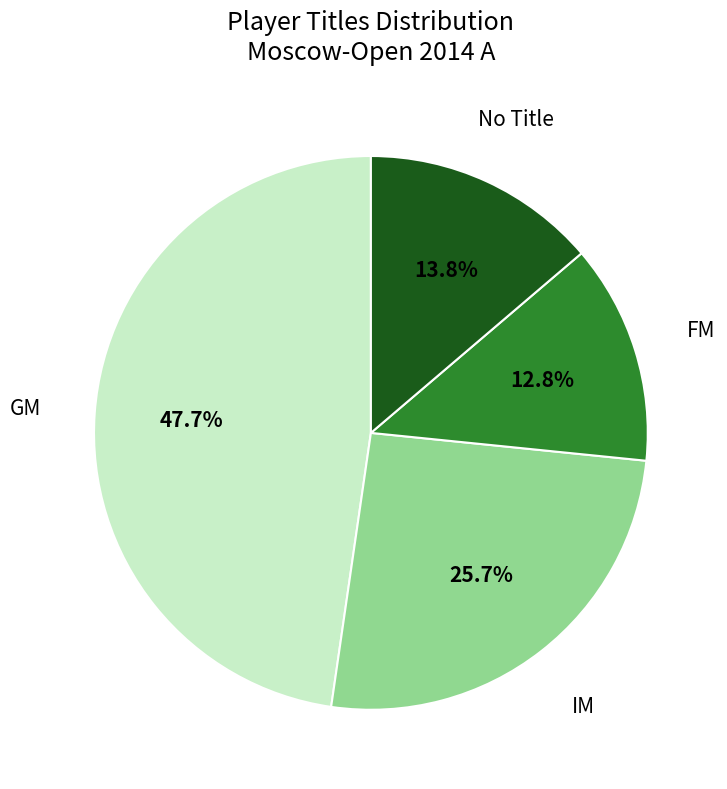

Does any single category account for the majority?

No